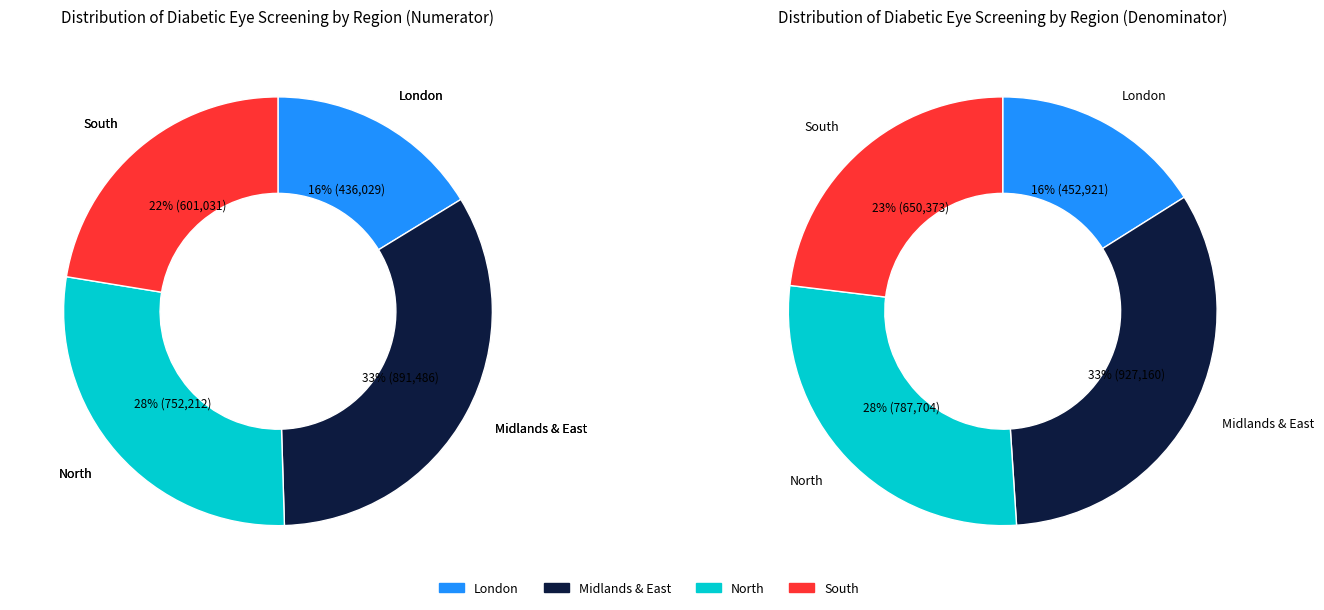

To the nearest percent, what portion does London represent?

16%